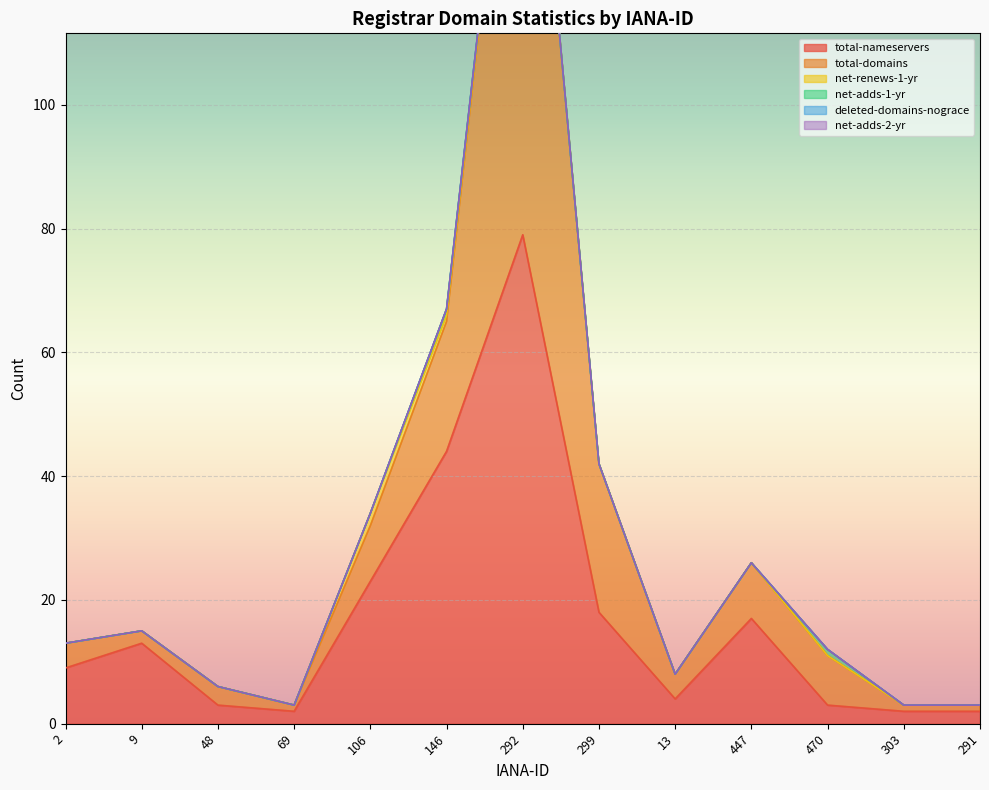

Is the value of total-domains at 9 greater than the value of total-nameservers at 146?

No